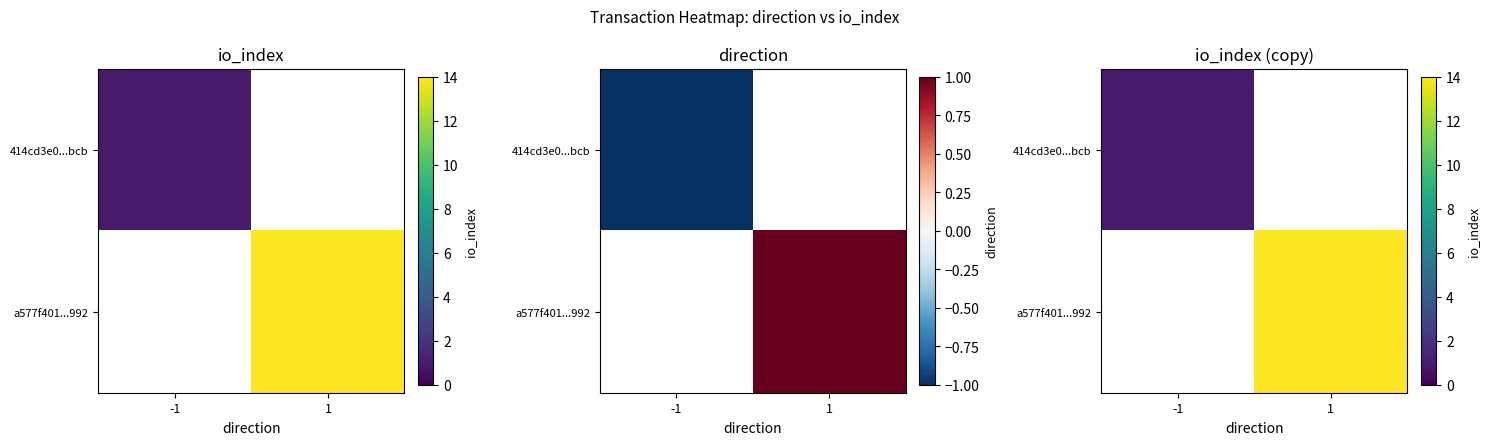

List the series in order of their overall mean, lowest first.

414cd3e0...bcb, a577f401...992